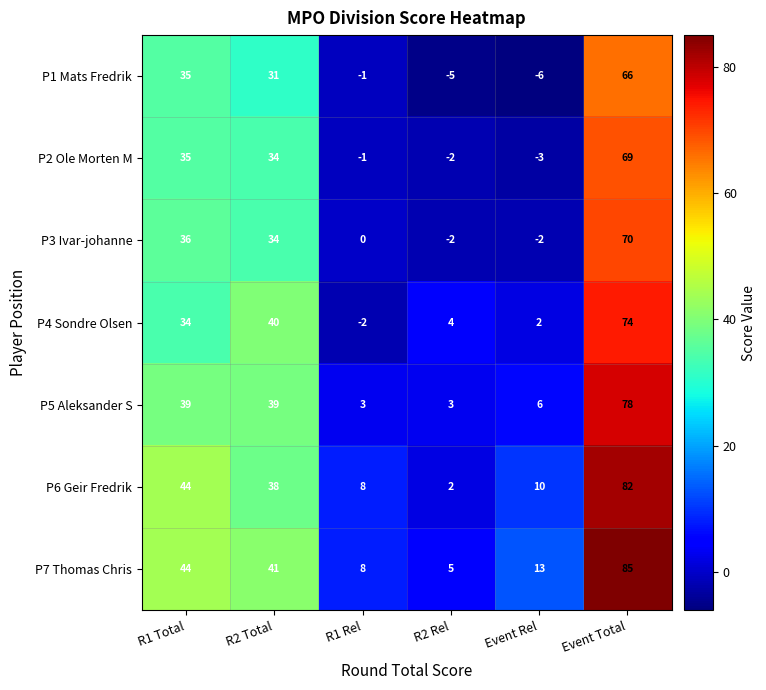

Which series changed the most between R1 Rel and Event Total?

P7 Thomas Chris